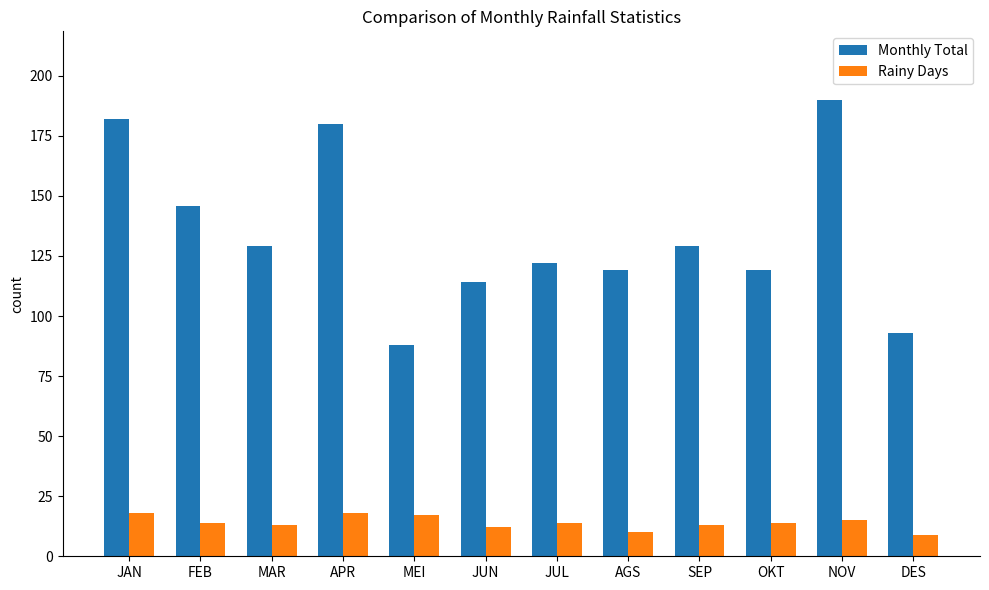

Reading left to right, transcribe all the data shown in this chart.

Monthly Total: JAN=182	FEB=146	MAR=129	APR=180	MEI=88	JUN=114	JUL=122	AGS=119	SEP=129	OKT=119	NOV=190	DES=93
Rainy Days: JAN=18	FEB=14	MAR=13	APR=18	MEI=17	JUN=12	JUL=14	AGS=10	SEP=13	OKT=14	NOV=15	DES=9